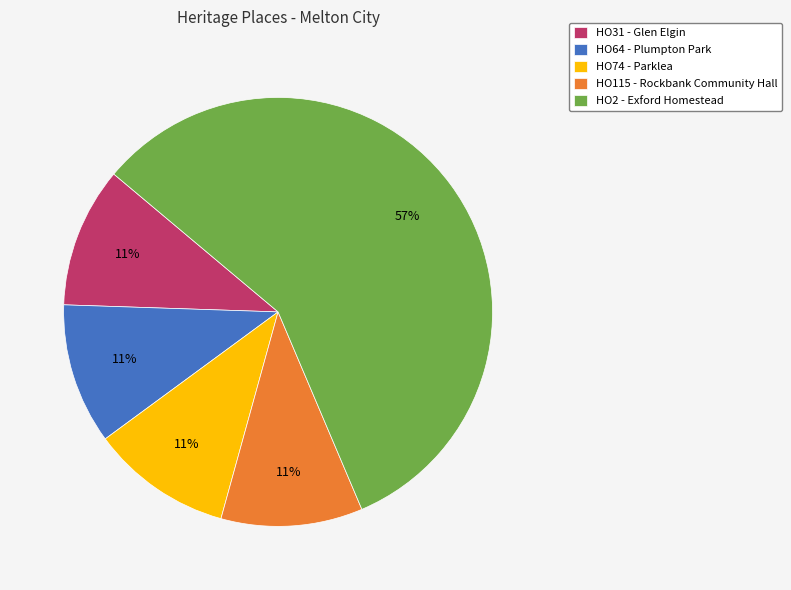

To the nearest percent, what is the average slice percentage?

20%